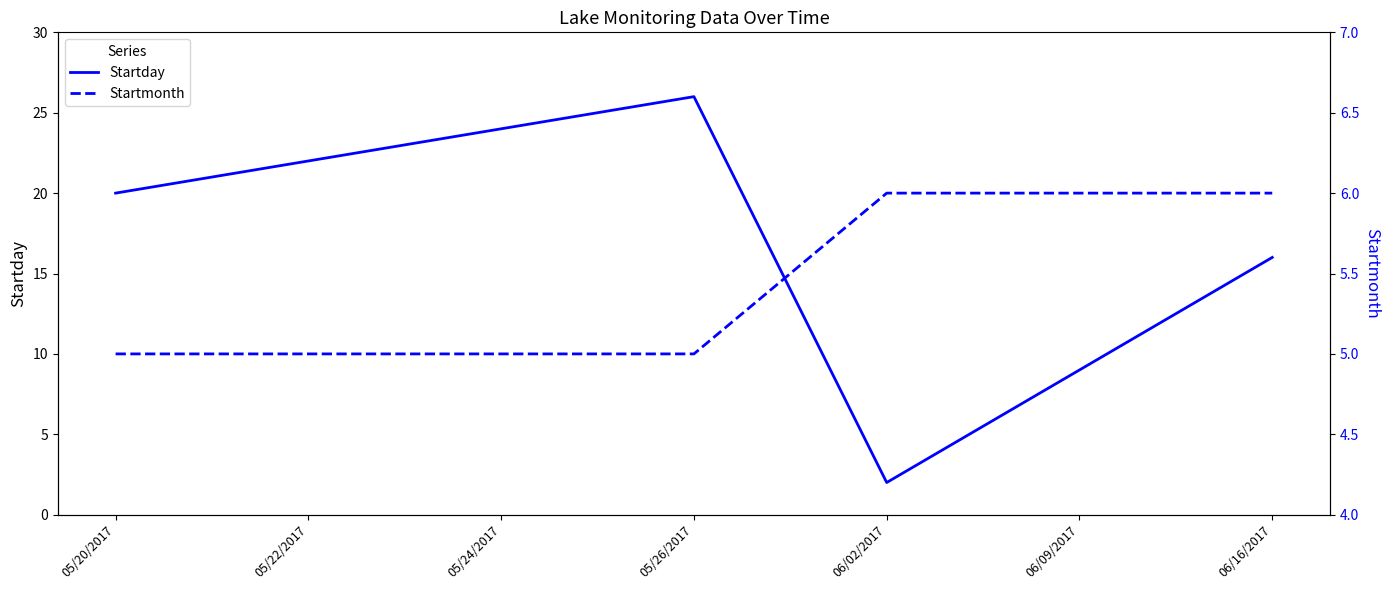

Reading right to left, transcribe all the data shown in this chart.

Startday: 06/16/2017=16	06/09/2017=9	06/02/2017=2	05/26/2017=26	05/24/2017=24	05/22/2017=22	05/20/2017=20
Startmonth: 06/16/2017=6	06/09/2017=6	06/02/2017=6	05/26/2017=5	05/24/2017=5	05/22/2017=5	05/20/2017=5